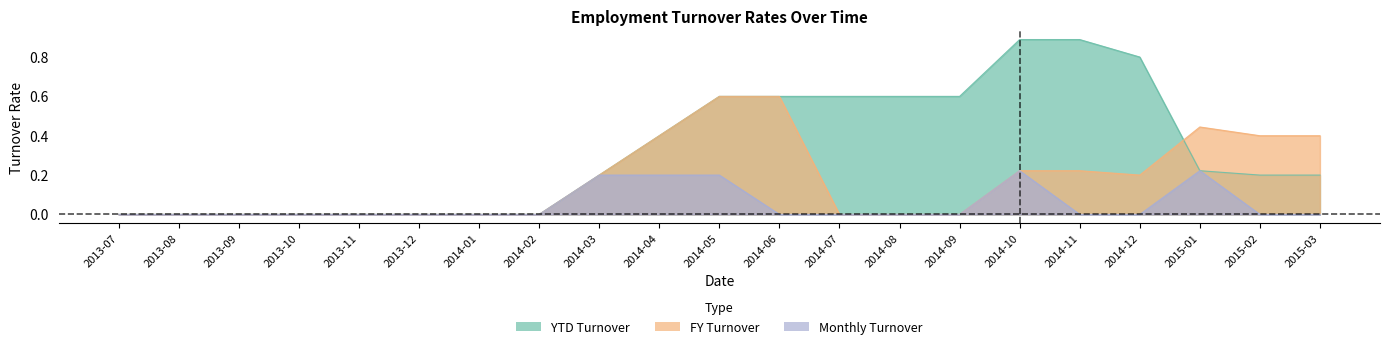

What is the average value of the YTD Turnover series?

0.3